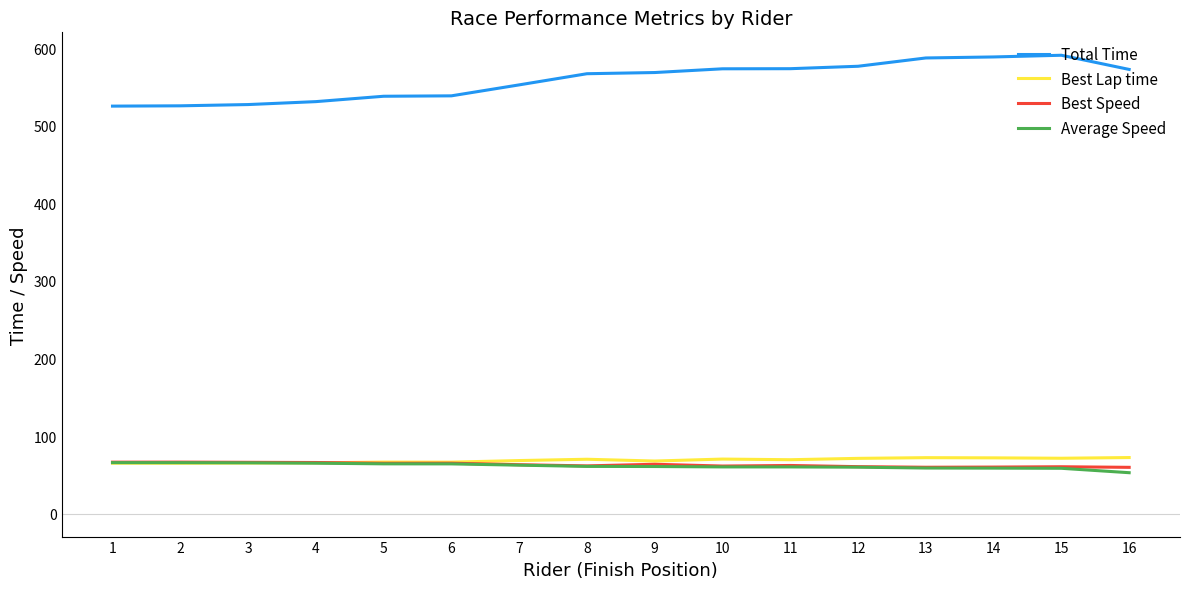

True or false: Total Time has a value of 338.9 at 13.

False